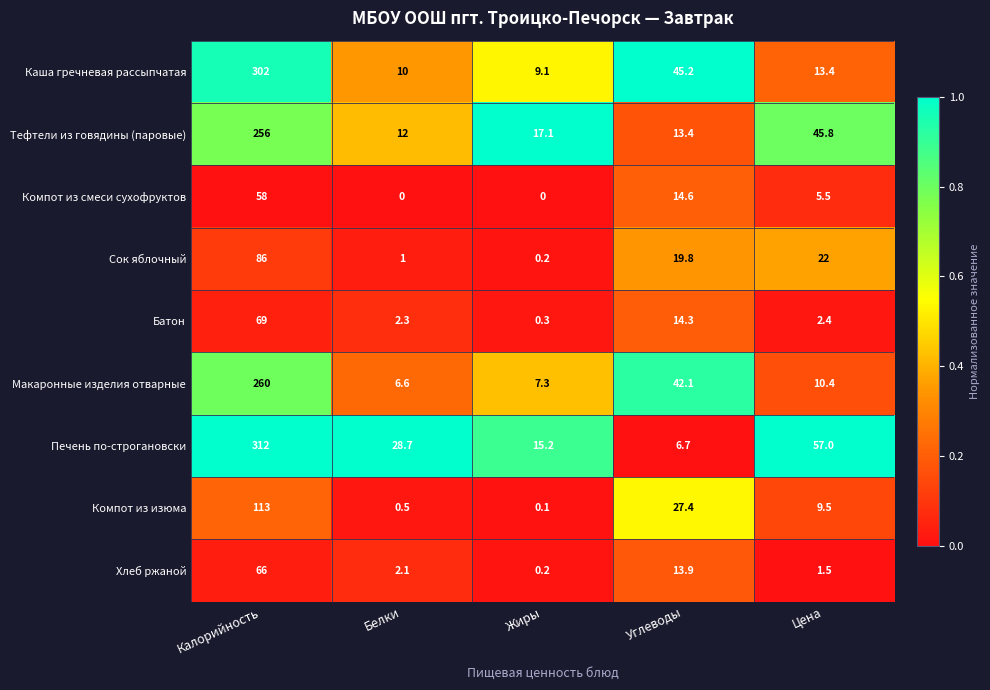

True or false: Компот из смеси сухофруктов has a value of -23.9 at Белки.

False